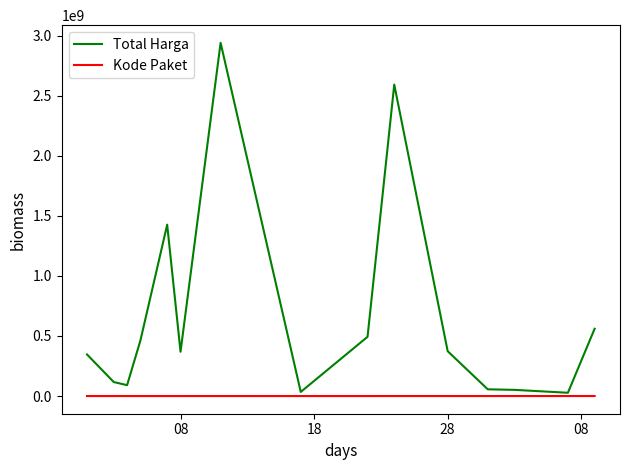

Which series has the largest range (max minus min)?

Total Harga